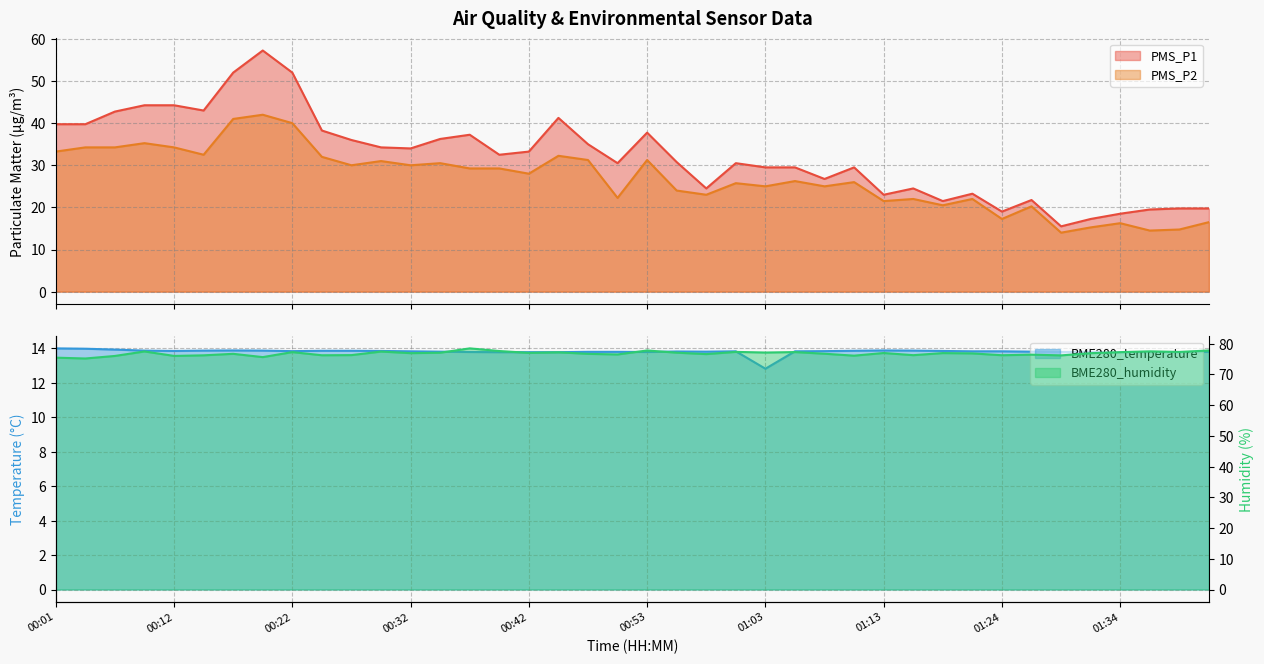

List the labels in order of BME280_humidity value, largest first.

00:37, 00:53, 01:41, 00:40, 01:36, 00:09, 00:30, 01:00, 01:39, 01:06, 00:22, 01:34, 00:45, 01:03, 00:55, 00:35, 00:42, 01:13, 01:18, 00:32, 01:31, 01:21, 01:08, 00:17, 00:48, 00:58, 00:50, 01:26, 00:27, 01:16, 01:24, 00:24, 00:14, 01:29, 01:11, 00:12, 00:06, 00:19, 00:01, 00:04